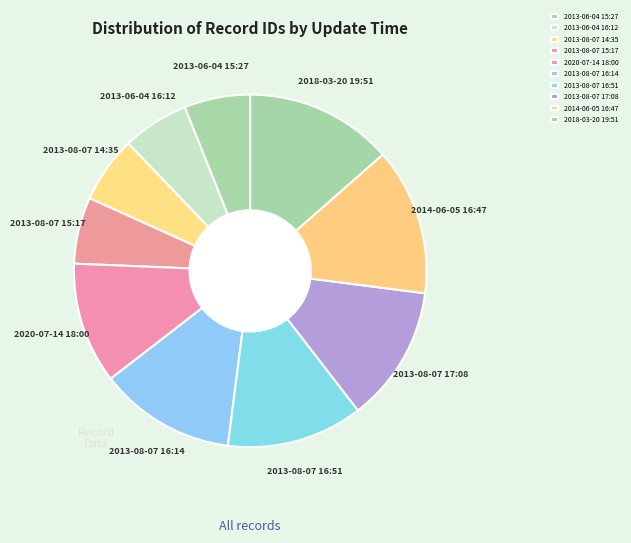

Between 2014-06-05 16:47 and 2013-06-04 15:27, which is larger?

2014-06-05 16:47